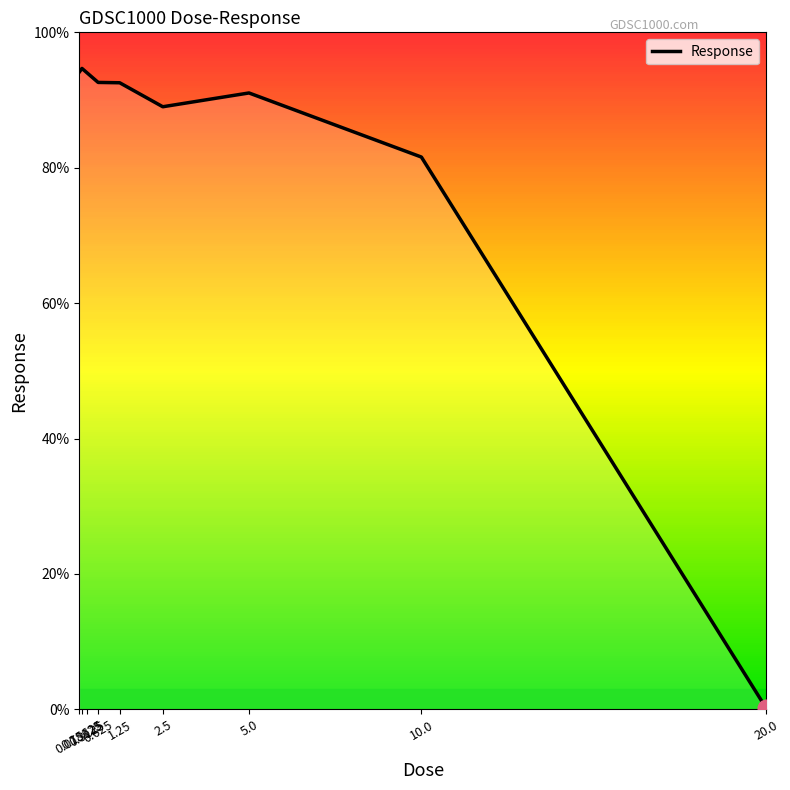

What is the sum of all values?

729.7